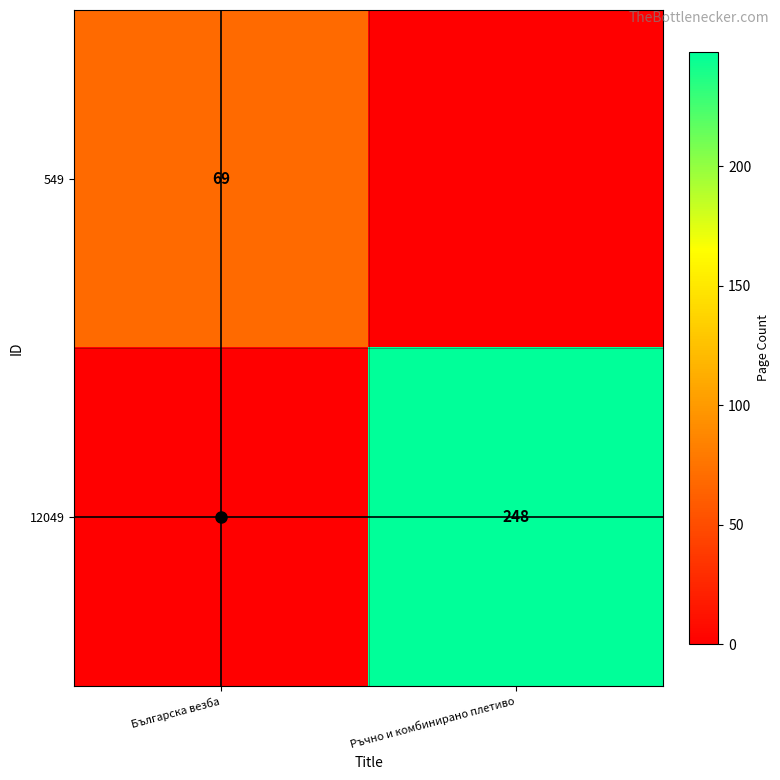

What is the average value of the 12049 series?

124